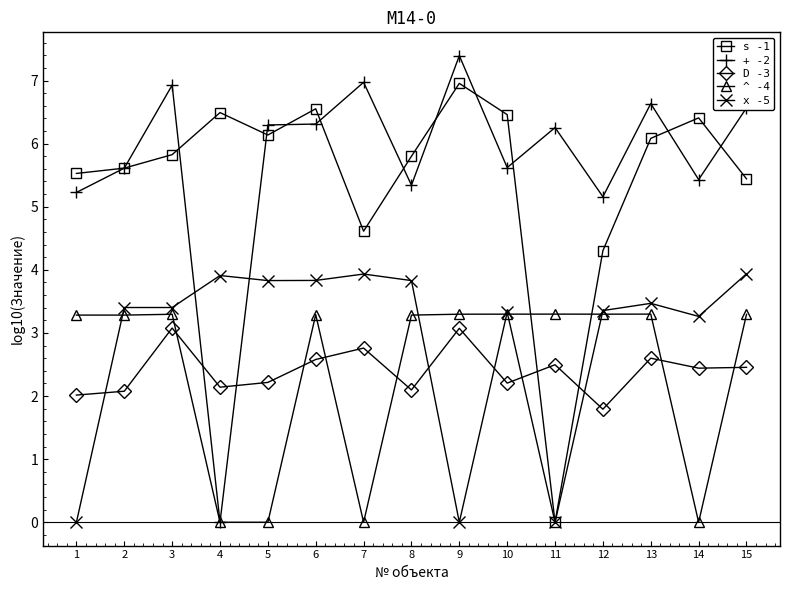

What is the total value across all series at 14?

17.5